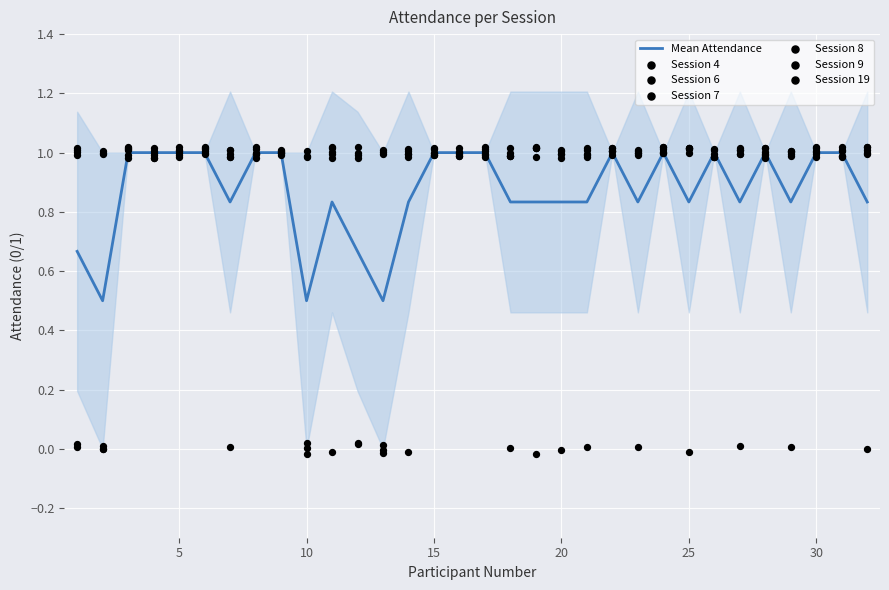

Which series reaches the minimum Y coordinate?

Session 8